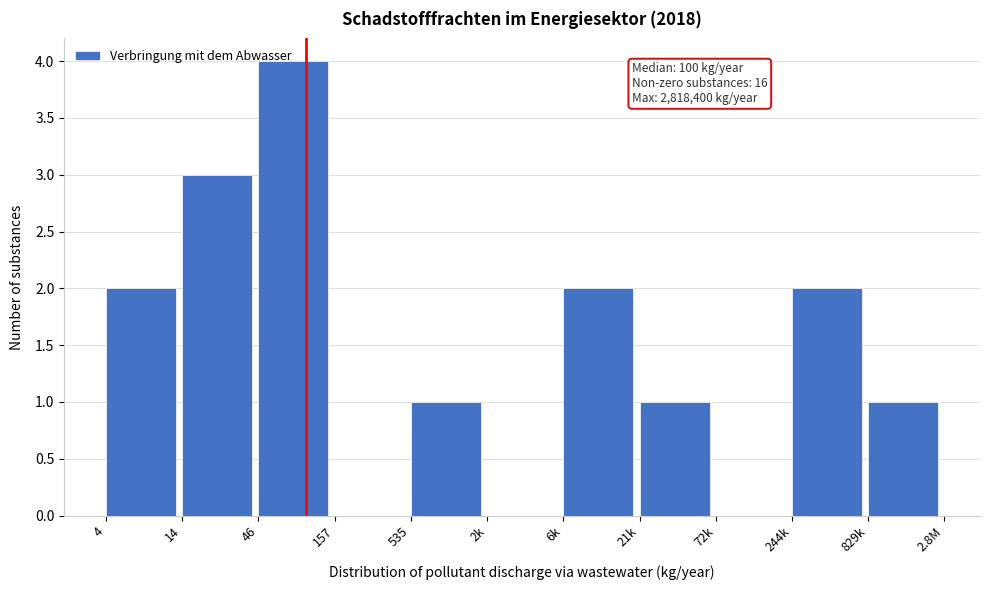

The value at 72k is 2. True or false?

False